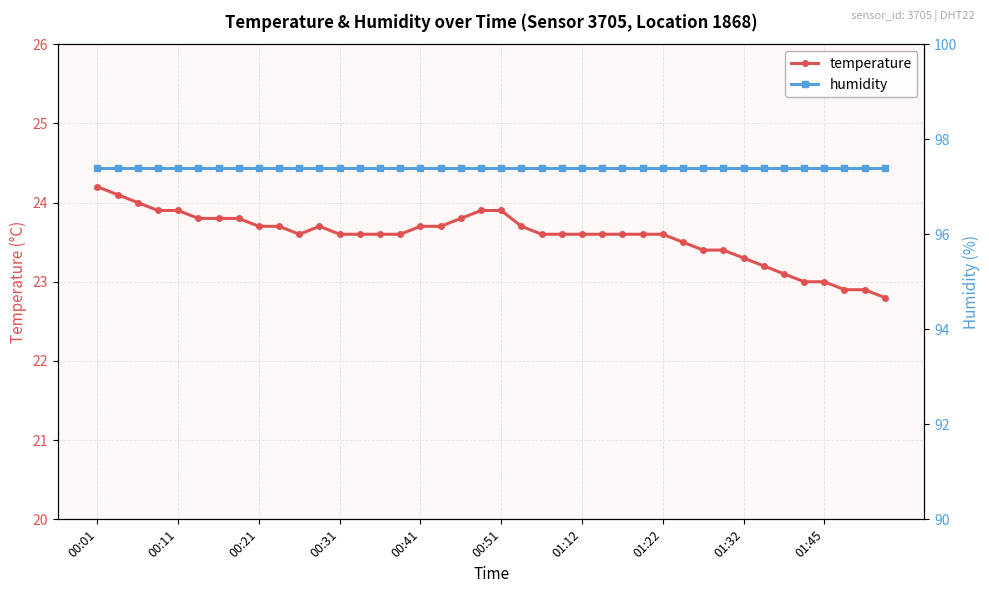

What value does the humidity series have at 34?

97.4